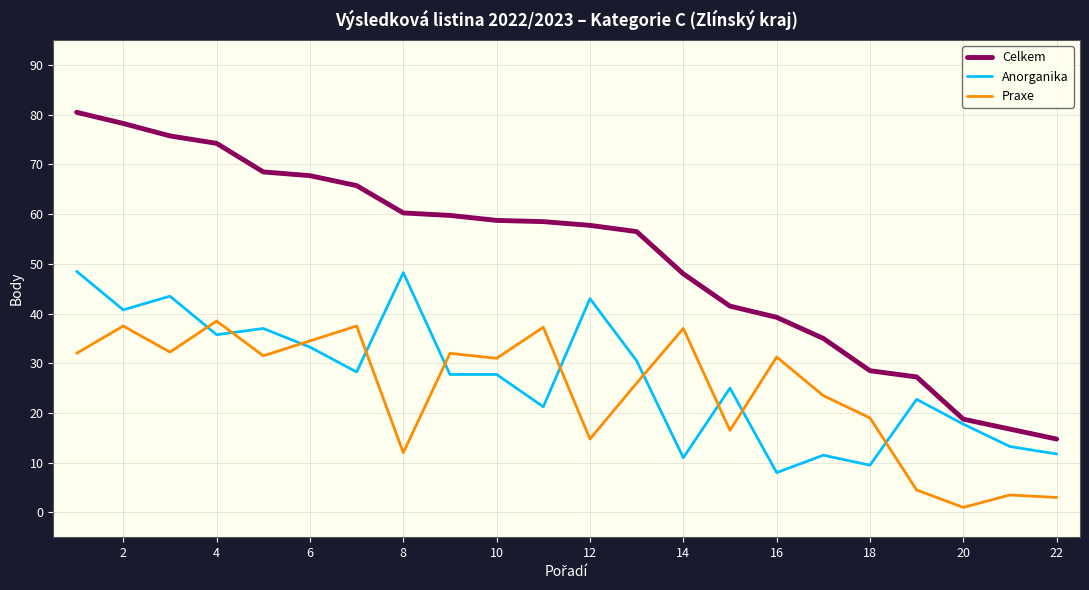

Does the chart have visible grid lines?

Yes